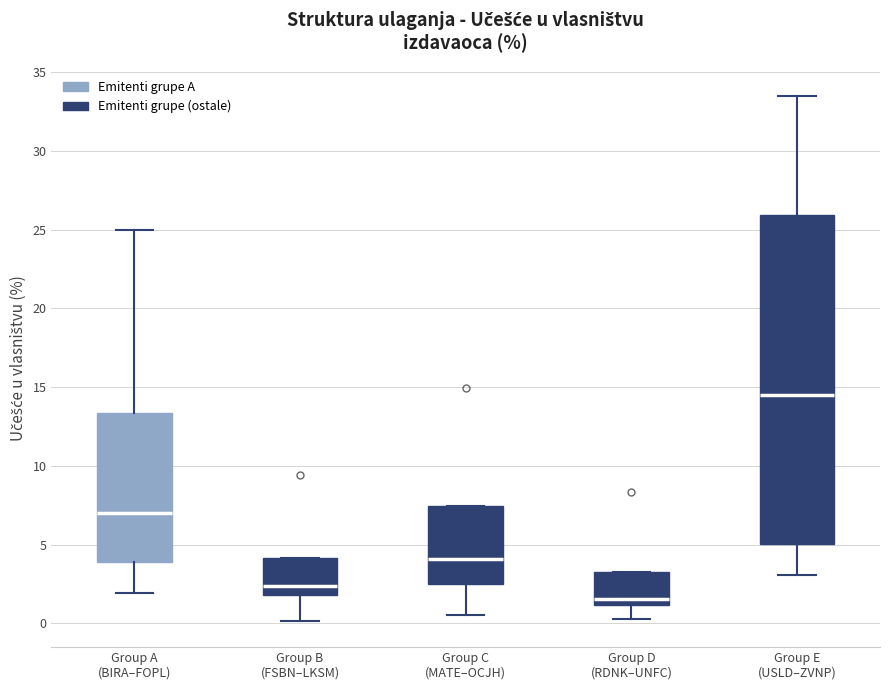

Where does the lower whisker of the box for Group A (BIRA–FOPL) end on the y-axis? The values are not printed on the chart, so give them approximately, as read against the axis.

2.0